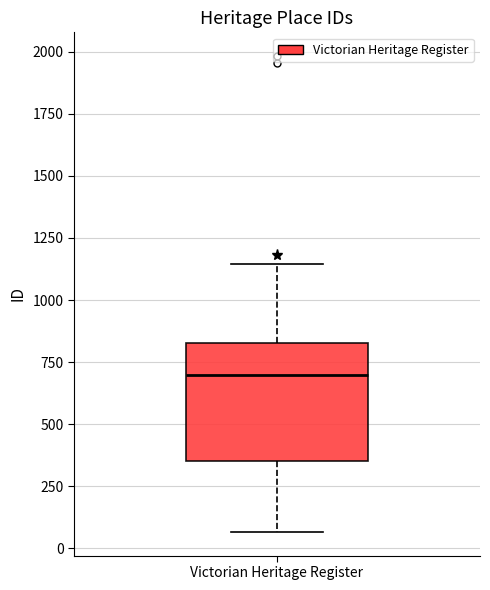

Where is the upper edge of the box for Victorian Heritage Register on the y-axis? The values are not printed on the chart, so give them approximately, as read against the axis.

850